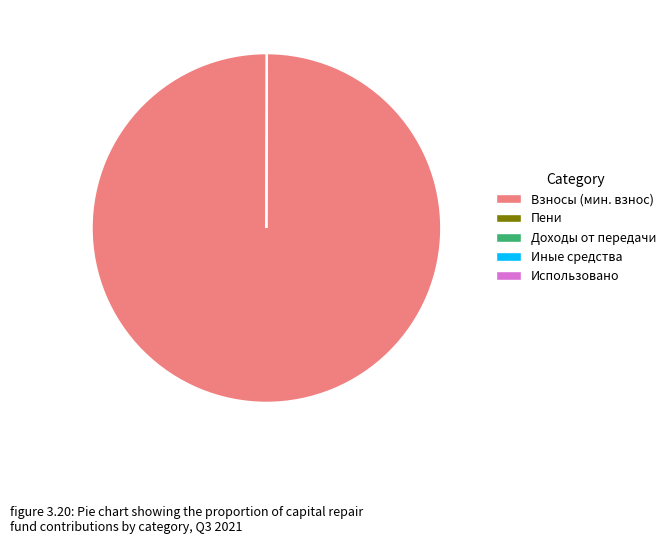

Which category accounts for the majority?

Взносы (мин. взнос)